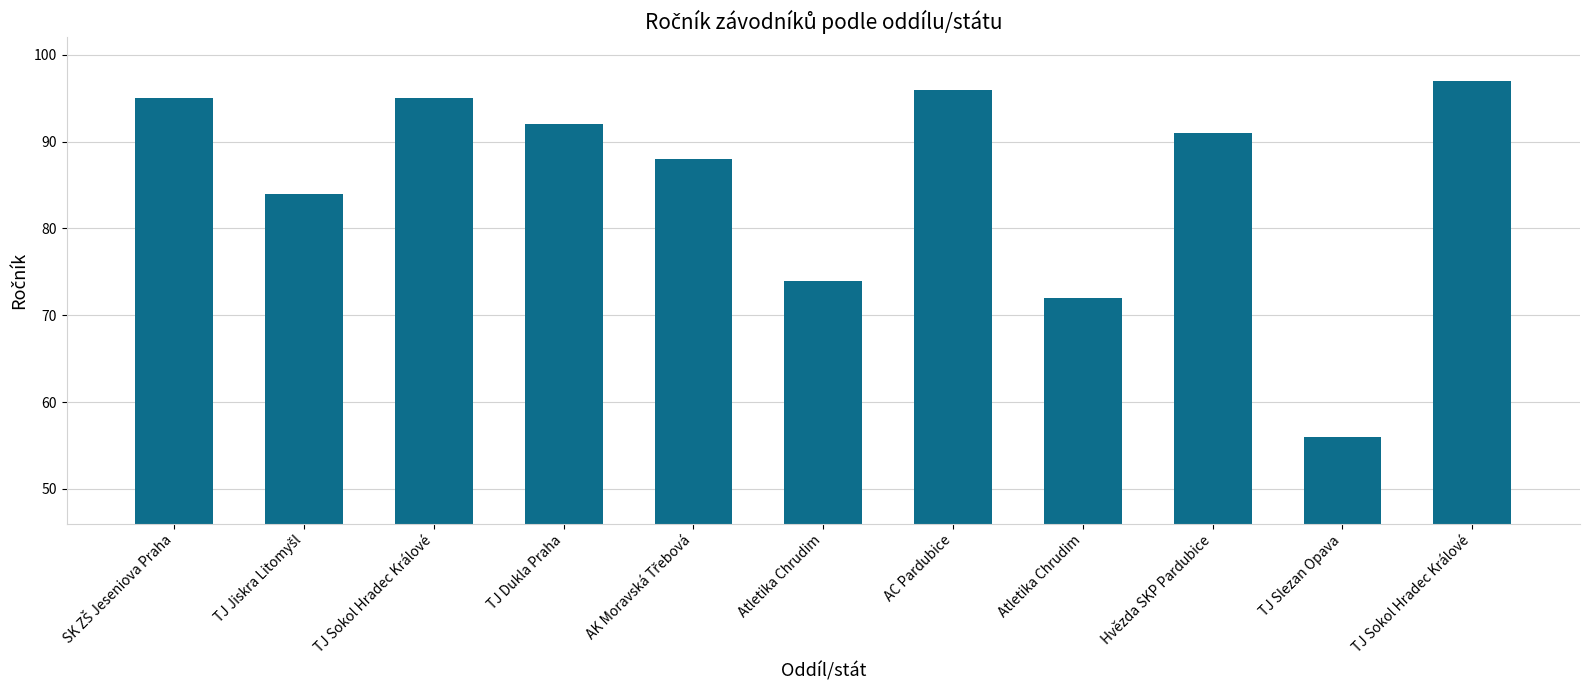

What is the greatest value displayed?

97